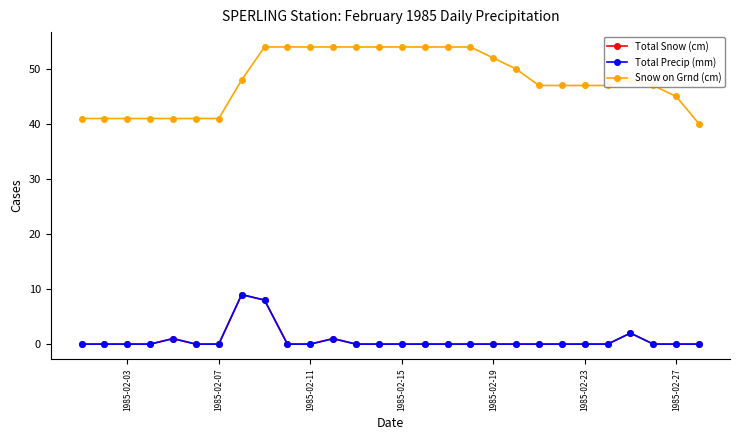

Does the chart have visible grid lines?

No